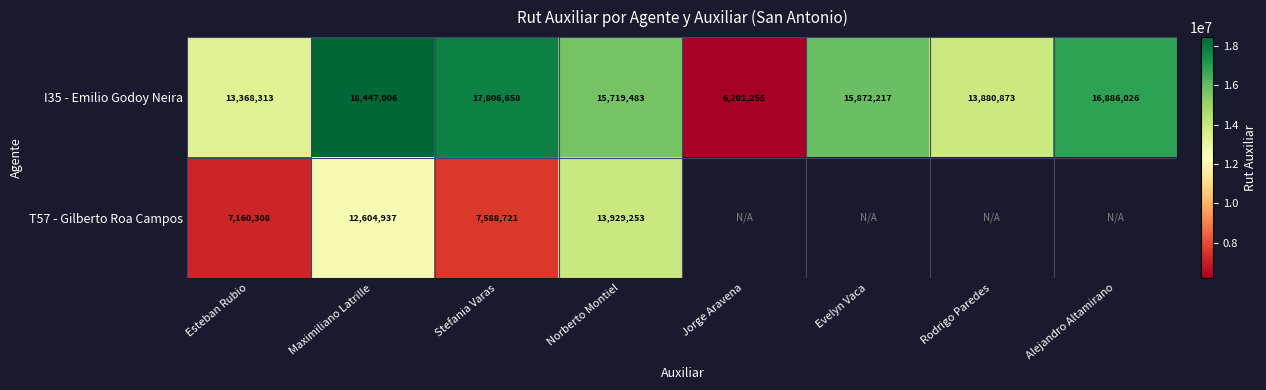

Is the value of T57 - Gilberto Roa Campos at Stefania Varas greater than the value of I35 - Emilio Godoy Neira at Alejandro Altamirano?

No